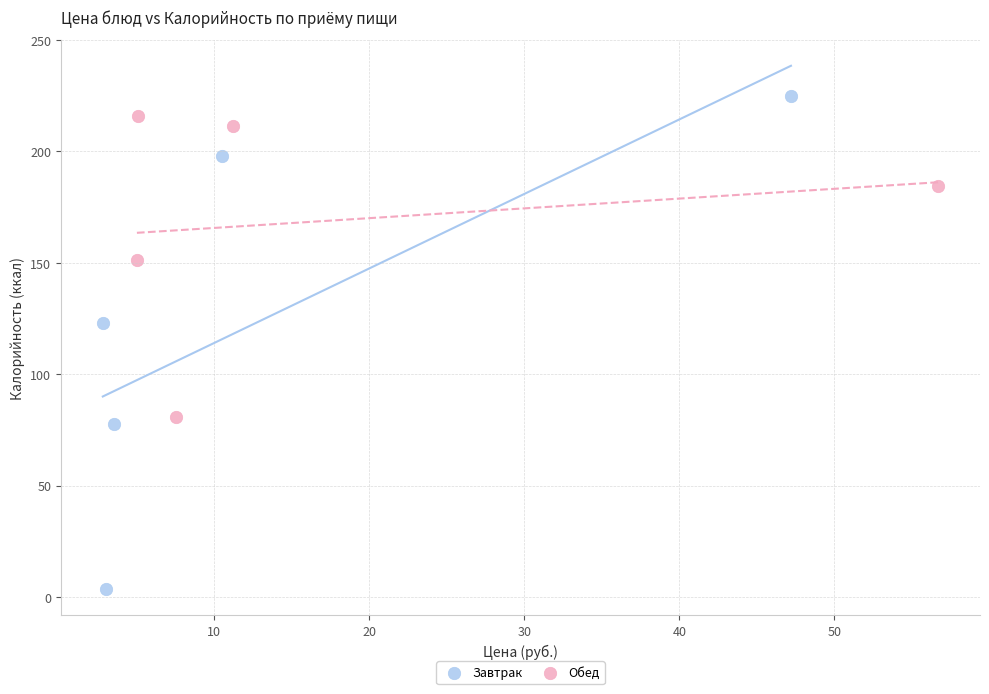

What are all the series names shown in the legend?

Завтрак, Обед